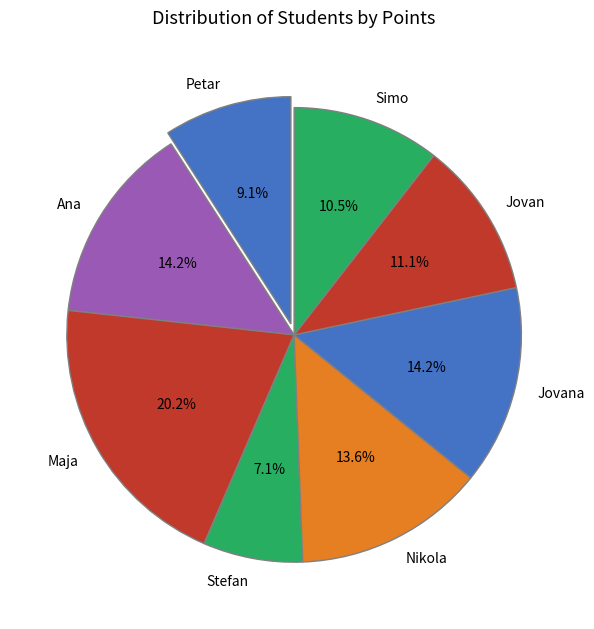

Which category has the biggest portion of the pie?

Maja